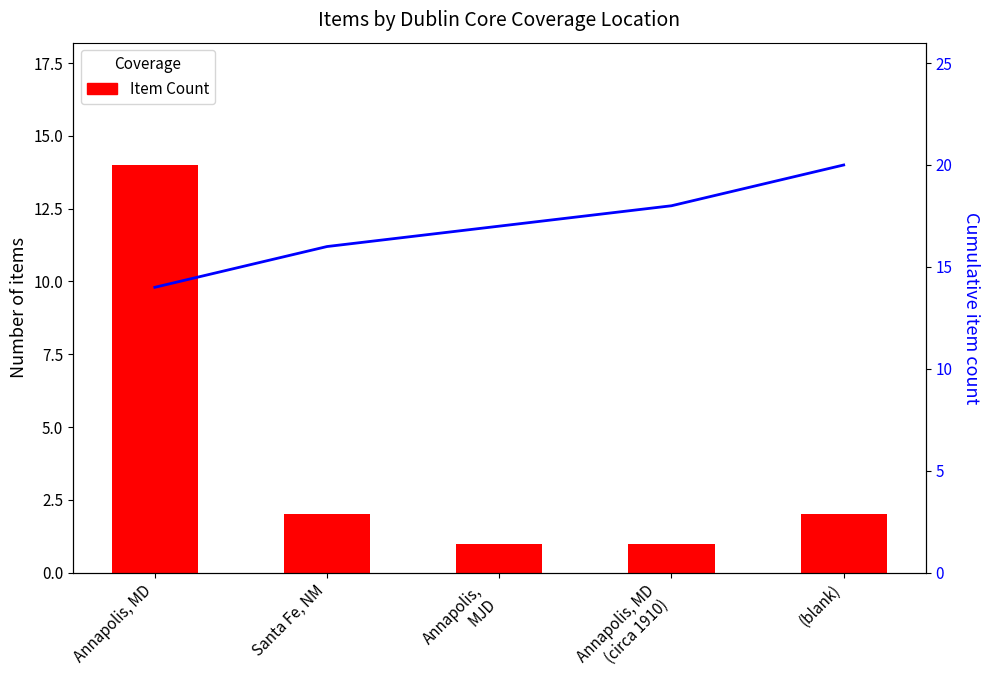

Rank the series by their average value, from highest to lowest.

Cumulative Count, Item Count